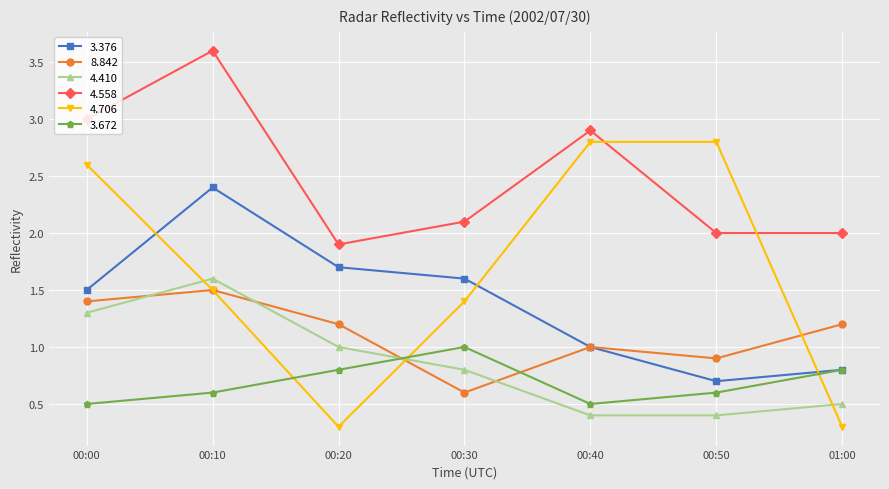

Which series has the largest total across all categories?

4.558